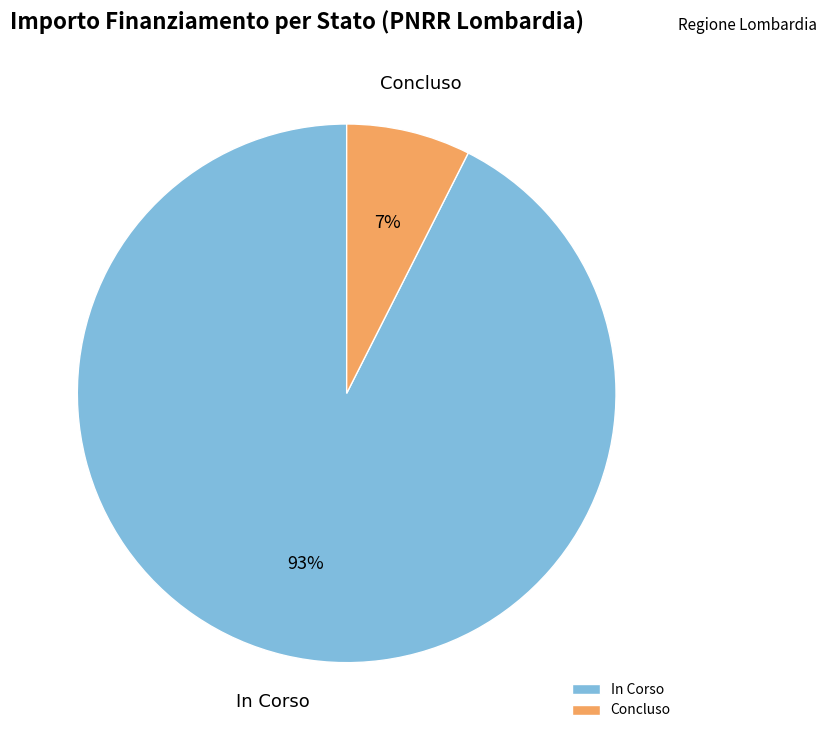

Combined, do Concluso and In Corso account for over 50%?

Yes